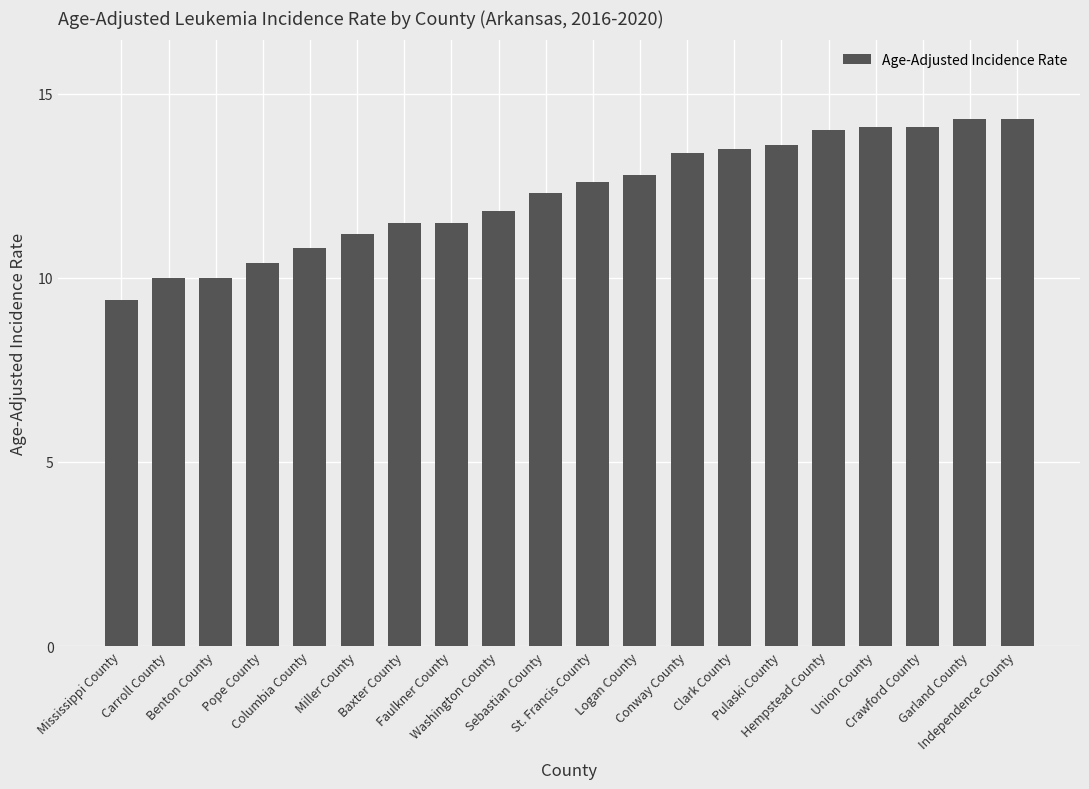

What is the value of the 6th bar from the left?

11.2